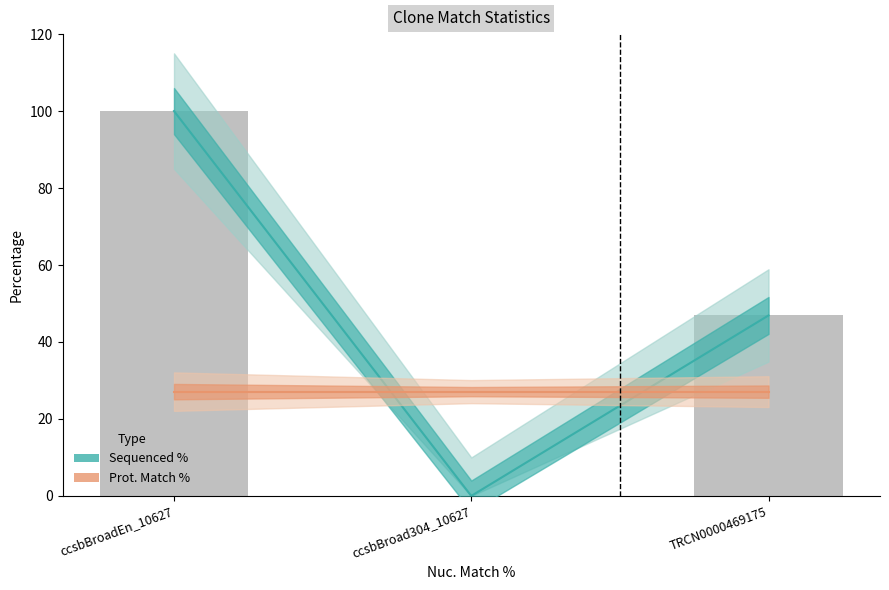

Which category has the lowest value across all series?

ccsbBroad304_10627